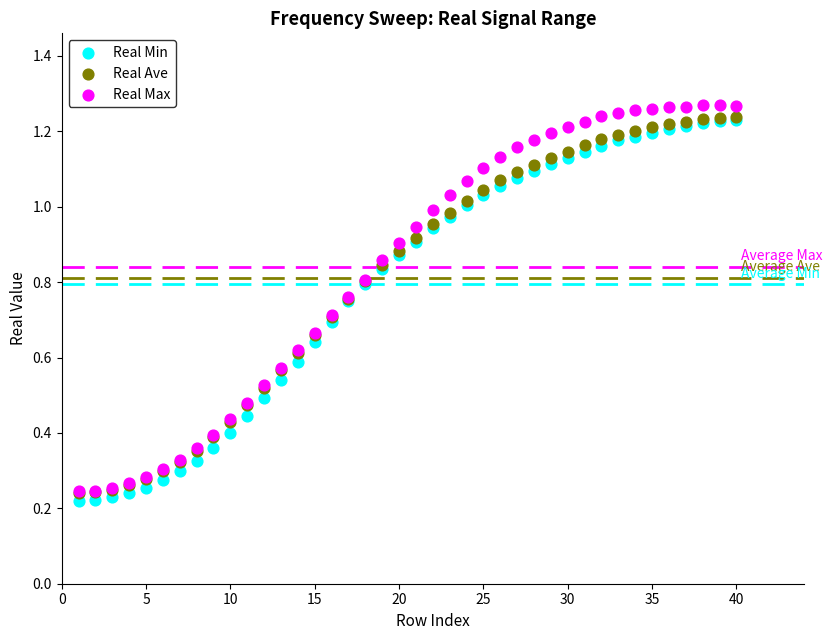

Which series has the largest Y range (max minus min)?

Real Max